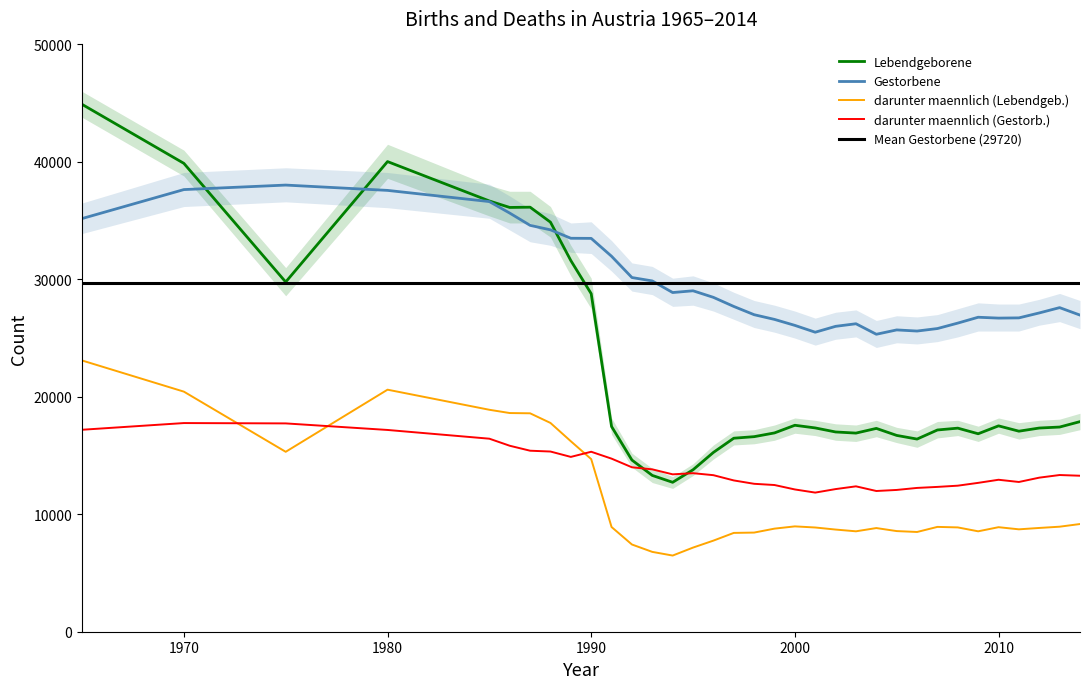

The Gestorbene series shows 44728 at 2001. True or false?

False